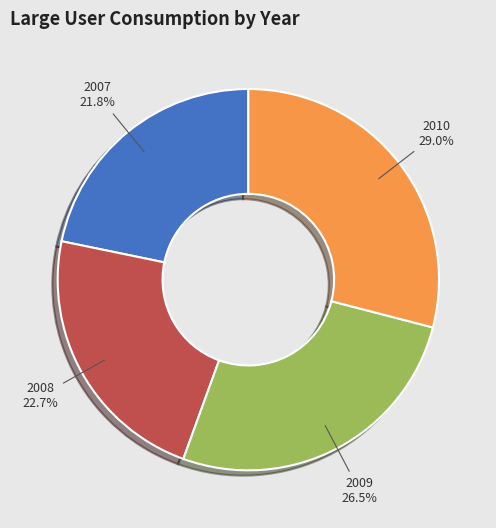

Between 2010 and 2008, which is larger?

2010